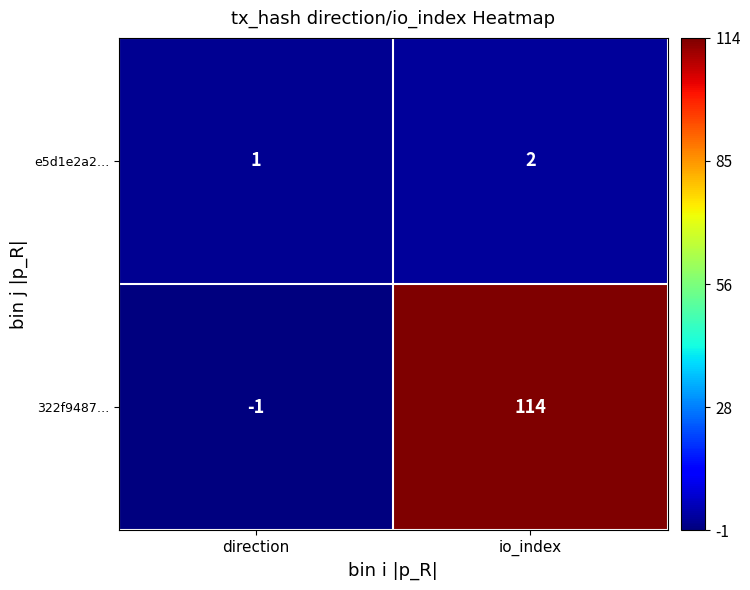

At which category is the sum across all series the highest?

io_index